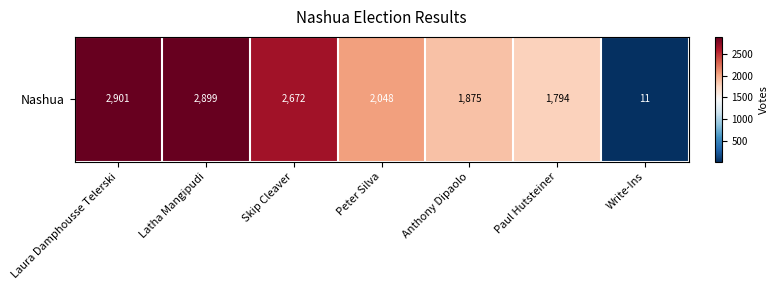

What is the ratio of the value at Peter Silva to the value at Latha Mangipudi?

0.7